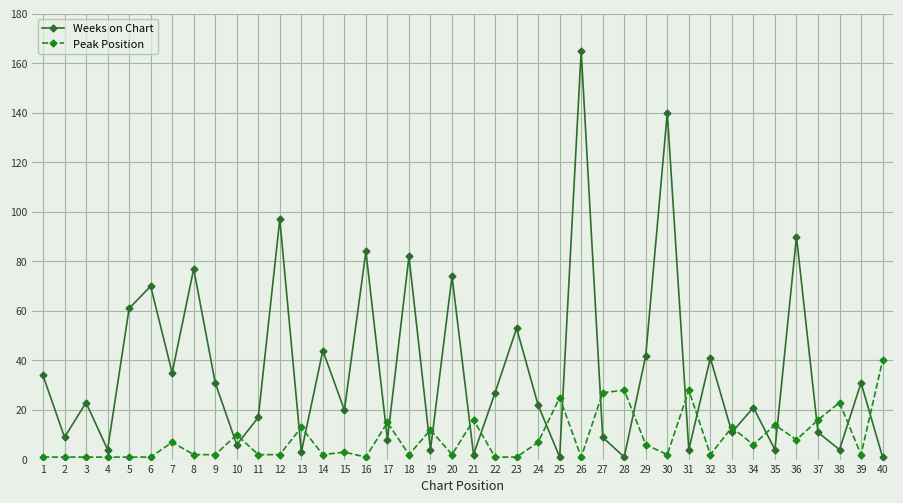

Between which two adjacent categories do Peak Position and Weeks on Chart first intersect?

9 and 10